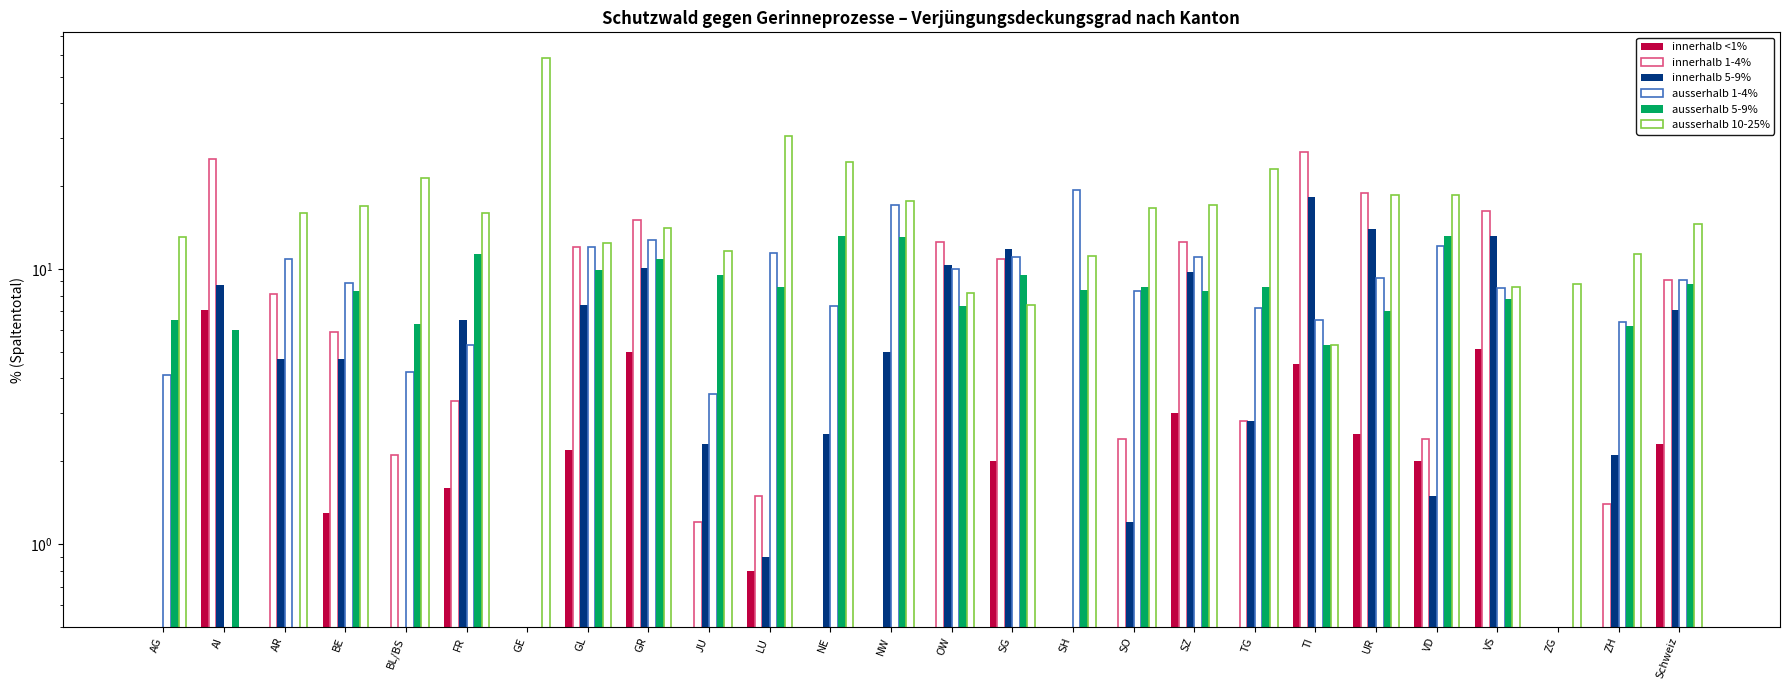

Reading left to right, transcribe all the data shown in this chart.

innerhalb <1%: 0.0	7.1	0.0	1.3	0.0	1.6	0.0	2.2	5.0	0.0	0.8	0.0	0.0	0.0	2.0	0.0	0.0	3.0	0.0	4.5	2.5	2.0	5.1	0.0	0.0	2.3
innerhalb 1-4%: 0.0	25.0	8.1	5.9	2.1	3.3	0.0	12.0	15.0	1.2	1.5	0.0	0.0	12.5	10.9	0.0	2.4	12.5	2.8	26.5	18.8	2.4	16.2	0.0	1.4	9.1
innerhalb 5-9%: 0.0	8.7	4.7	4.7	0.0	6.5	0.0	7.4	10.1	2.3	0.9	2.5	5.0	10.3	11.8	0.0	1.2	9.7	2.8	18.2	14.0	1.5	13.2	0.0	2.1	7.1
ausserhalb 1-4%: 4.1	0.0	10.9	8.9	4.2	5.3	0.0	12.0	12.7	3.5	11.4	7.3	17.0	10.0	11.0	19.4	8.3	11.0	7.2	6.5	9.3	12.1	8.5	0.0	6.4	9.1
ausserhalb 5-9%: 6.5	6.0	0.0	8.3	6.3	11.3	0.0	9.9	10.9	9.5	8.6	13.2	13.1	7.3	9.5	8.4	8.6	8.3	8.6	5.3	7.0	13.2	7.8	0.0	6.2	8.8
ausserhalb 10-25%: 13.1	0.0	15.9	16.9	21.4	15.9	58.4	12.4	14.1	11.6	30.5	24.4	17.7	8.2	7.4	11.1	16.7	17.0	23.0	5.3	18.6	18.5	8.6	8.8	11.3	14.5